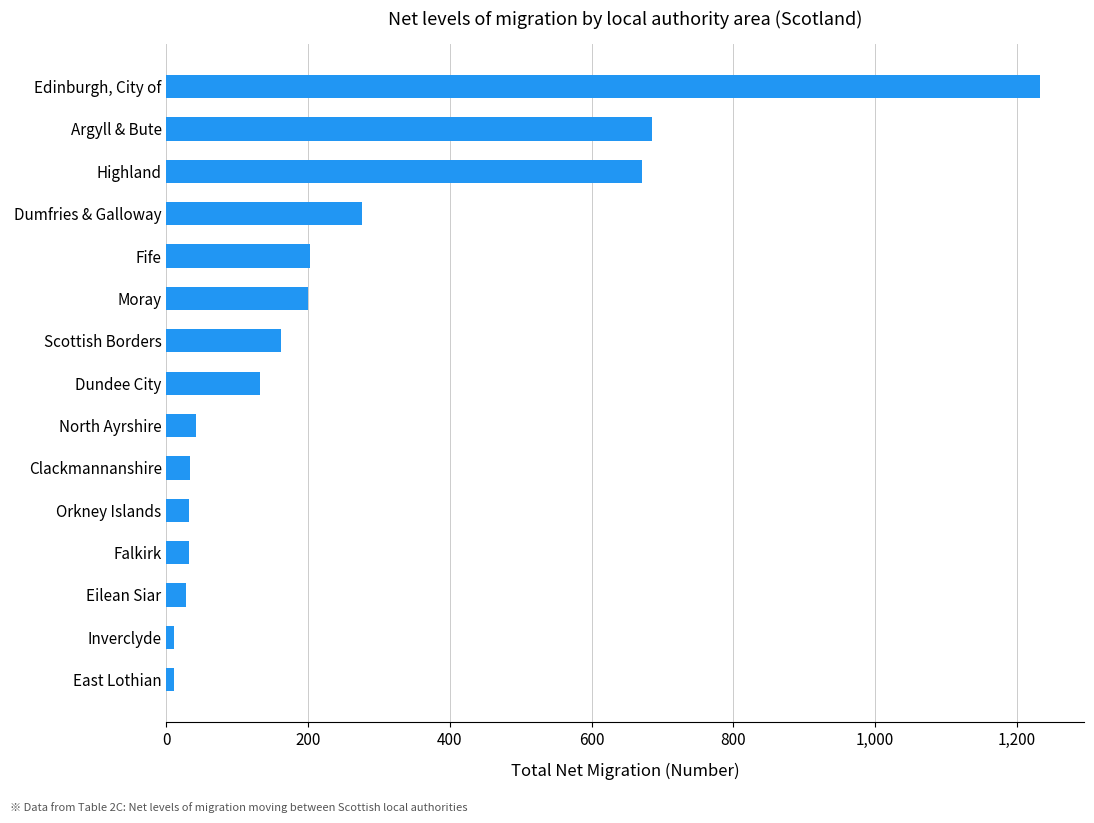

The chart shows a value of 224 at Scottish Borders. True or false?

False